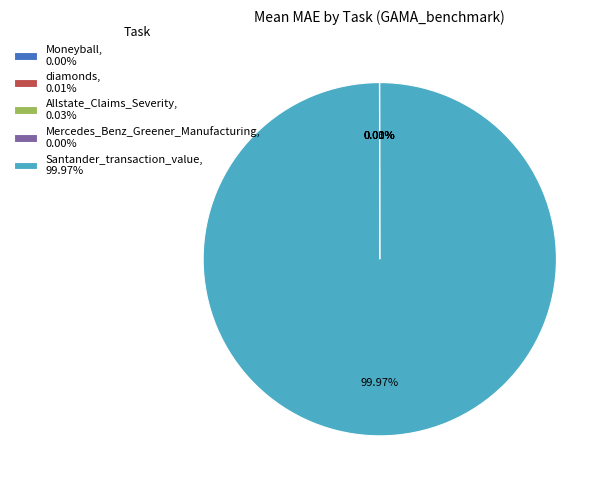

To the nearest percent, what is the difference between the largest and smallest slice percentages?

100%